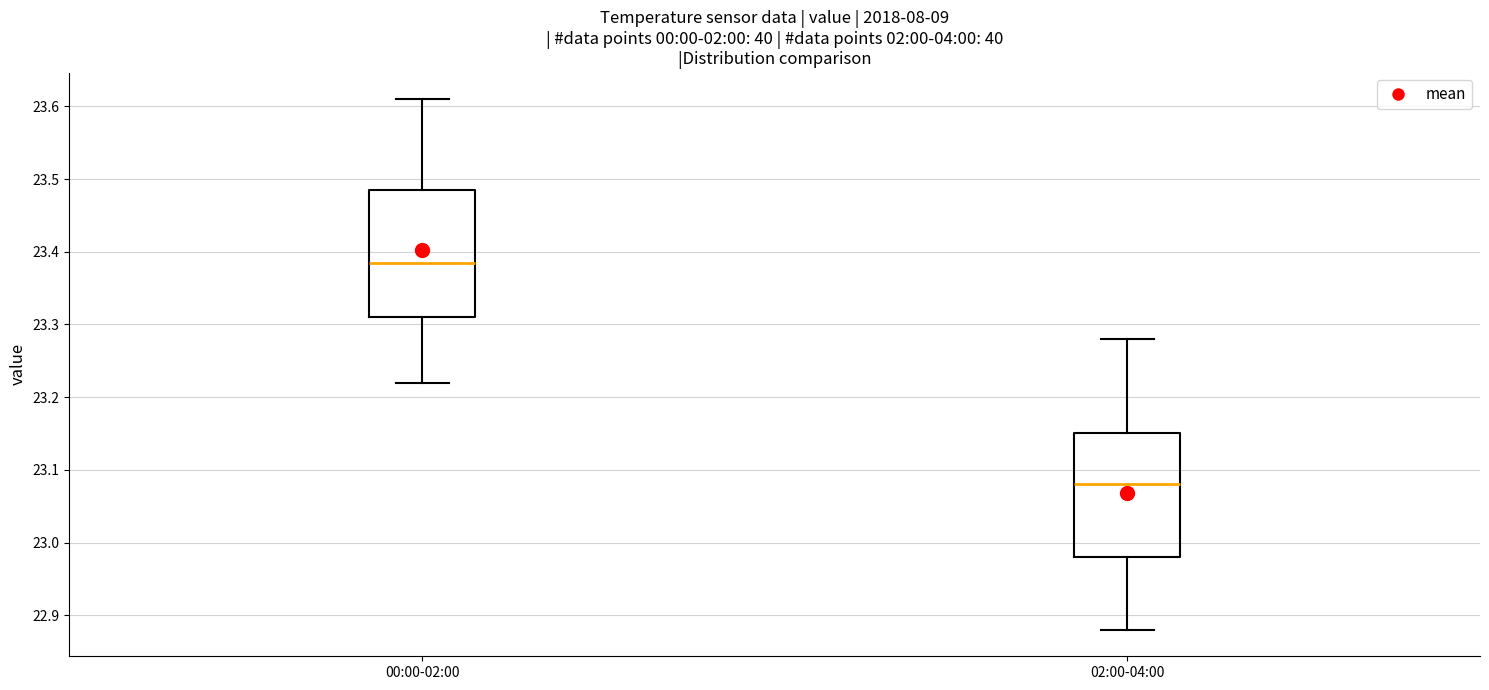

Where does the upper whisker of the box for 00:00-02:00 end on the y-axis? The values are not printed on the chart, so give them approximately, as read against the axis.

23.61